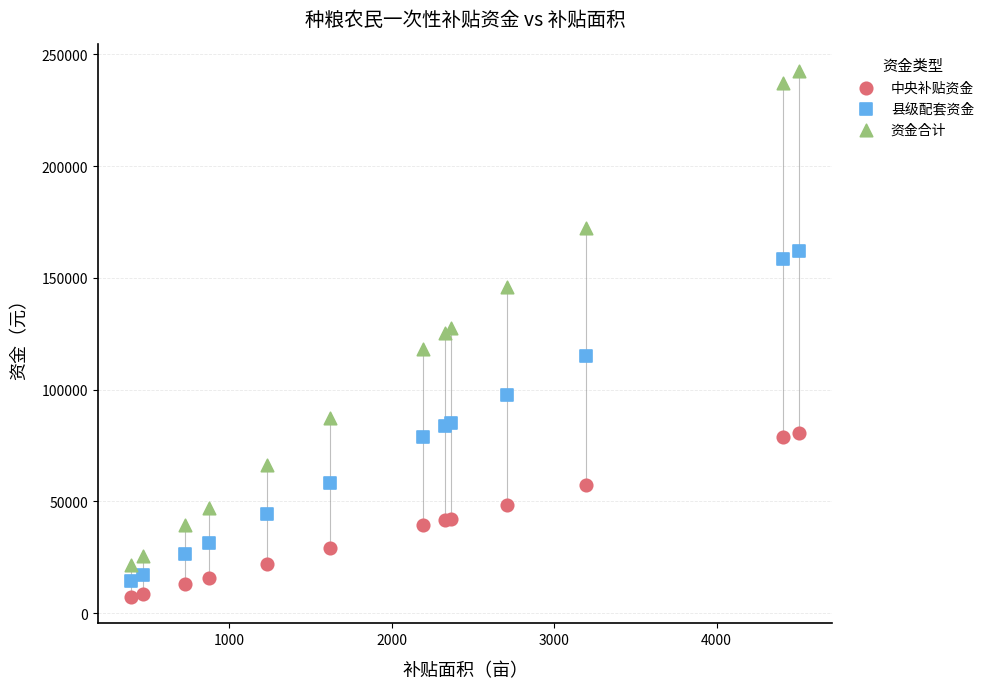

Which series has the largest Y range (max minus min)?

资金合计